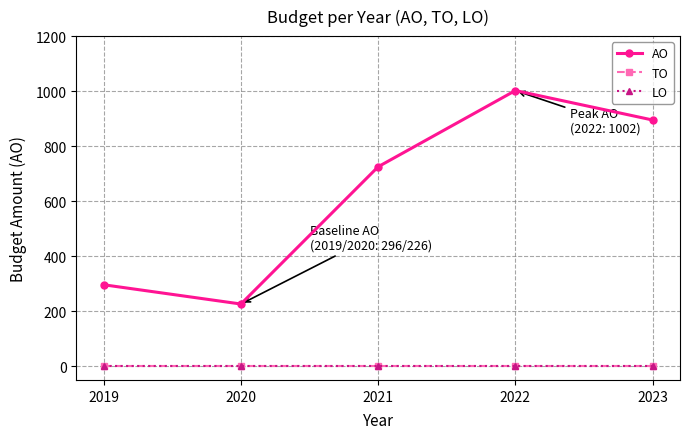

Does the chart have visible grid lines?

Yes